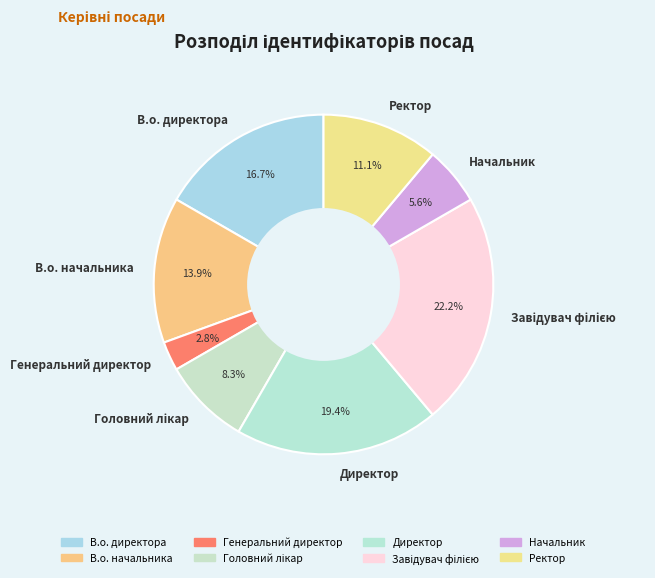

What is the smallest slice in the pie chart?

Генеральний директор